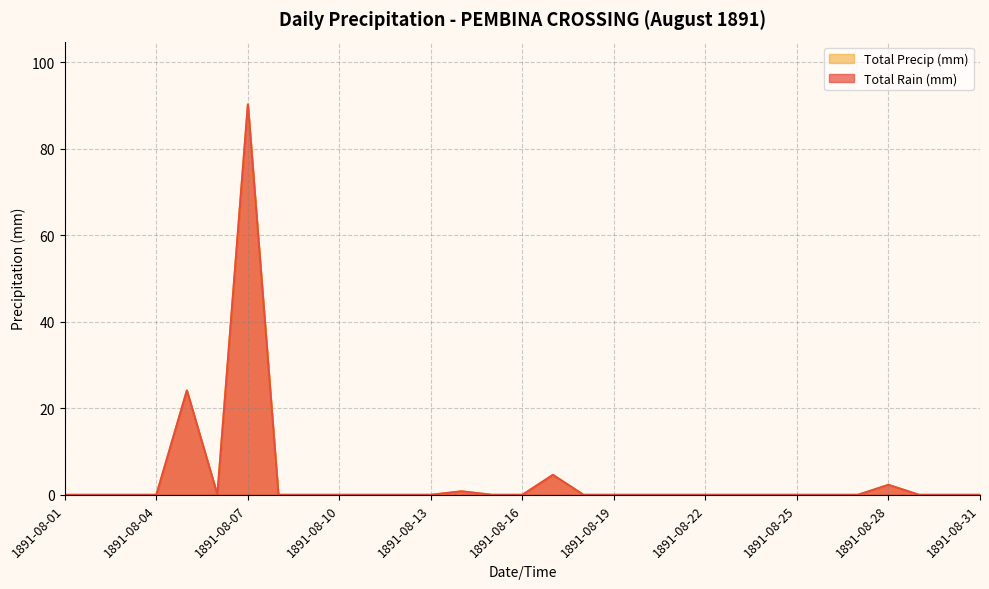

How many categories are shown in the chart?

31